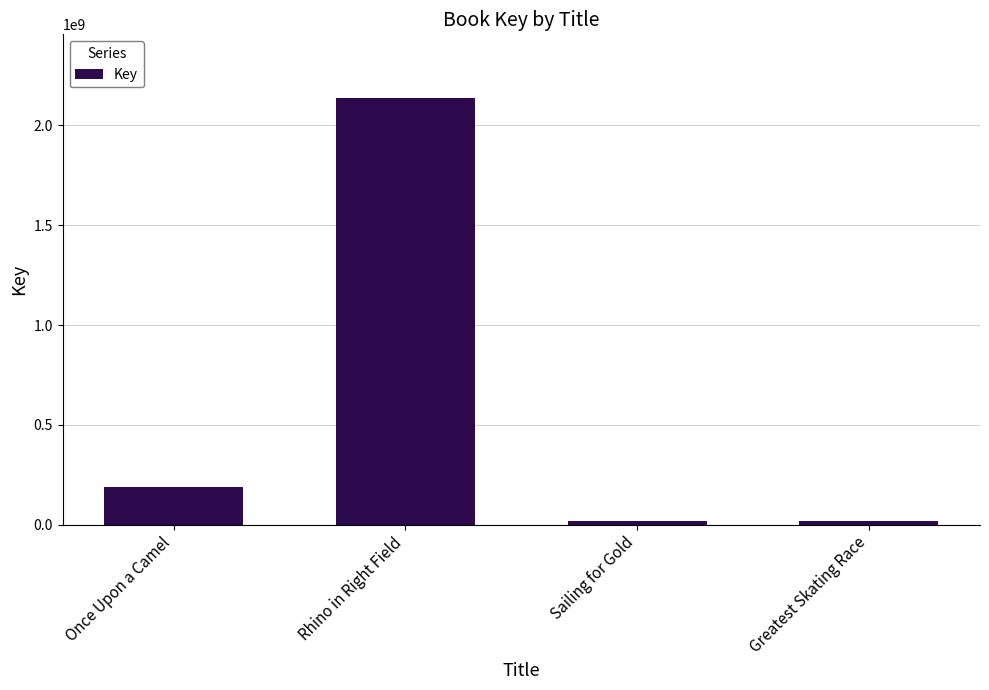

How many bars are there in total?

4